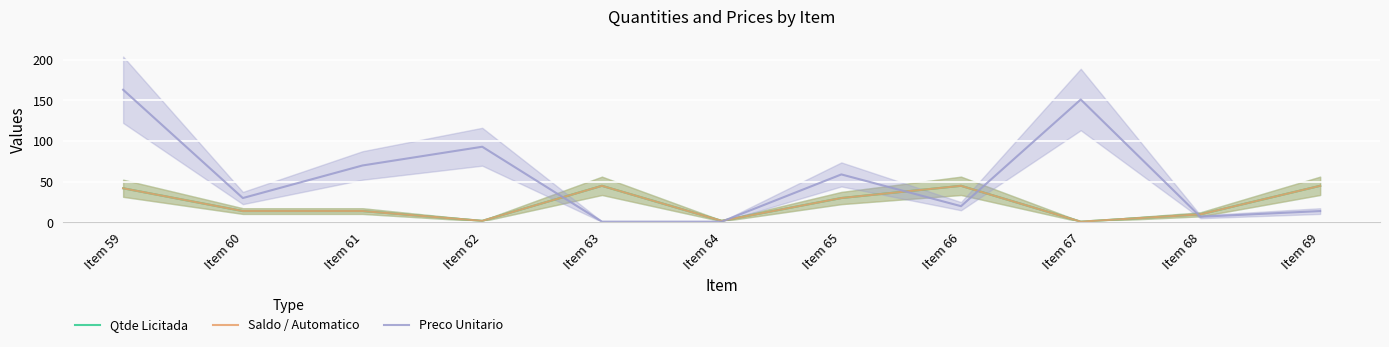

Is the value of Preco Unitario at Item 66 greater than the value of Qtde Licitada at Item 65?

No